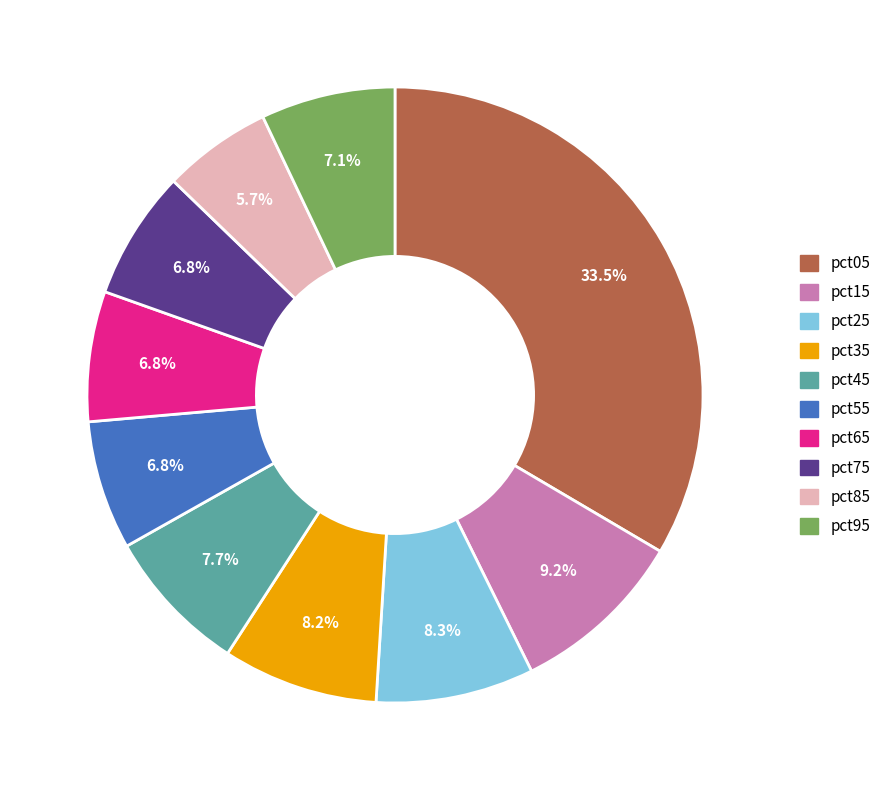

Between pct75 and pct35, which is larger?

pct35